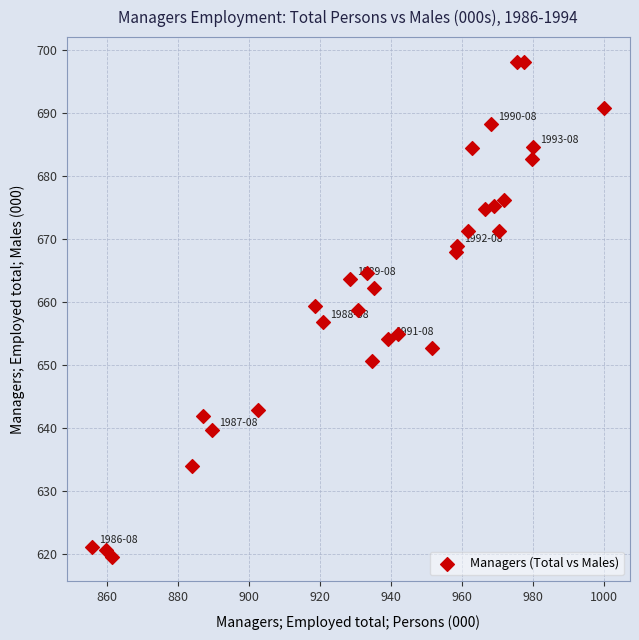

What is the range of Y values (max minus min)?

78.6